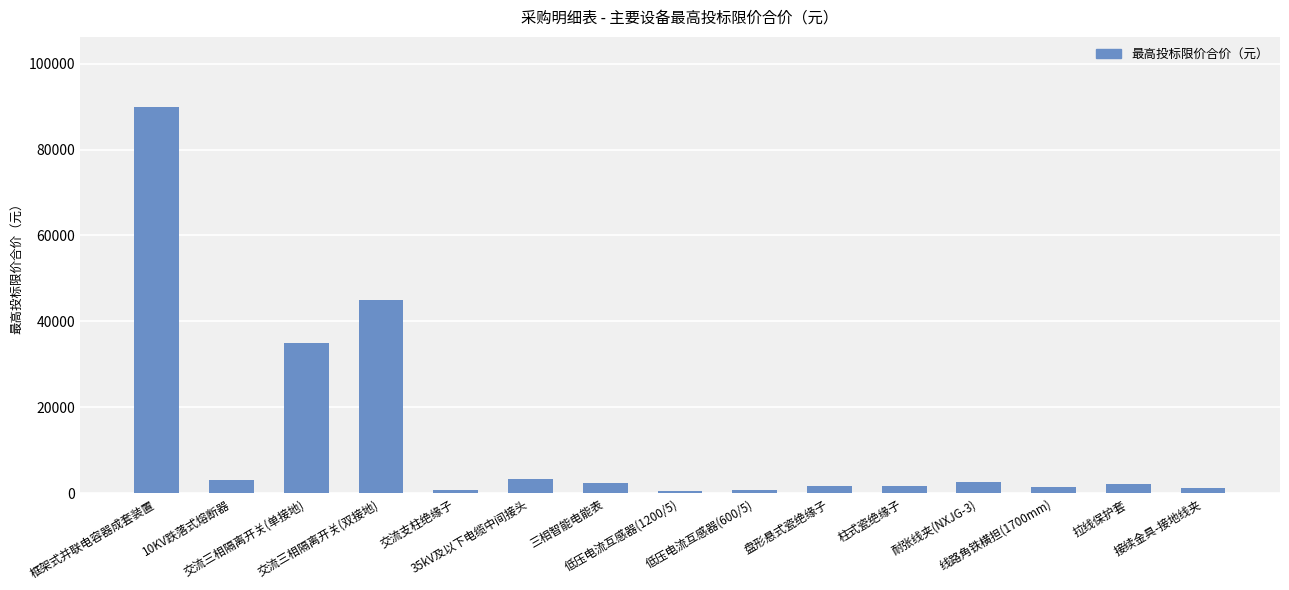

What is the average value?

12801